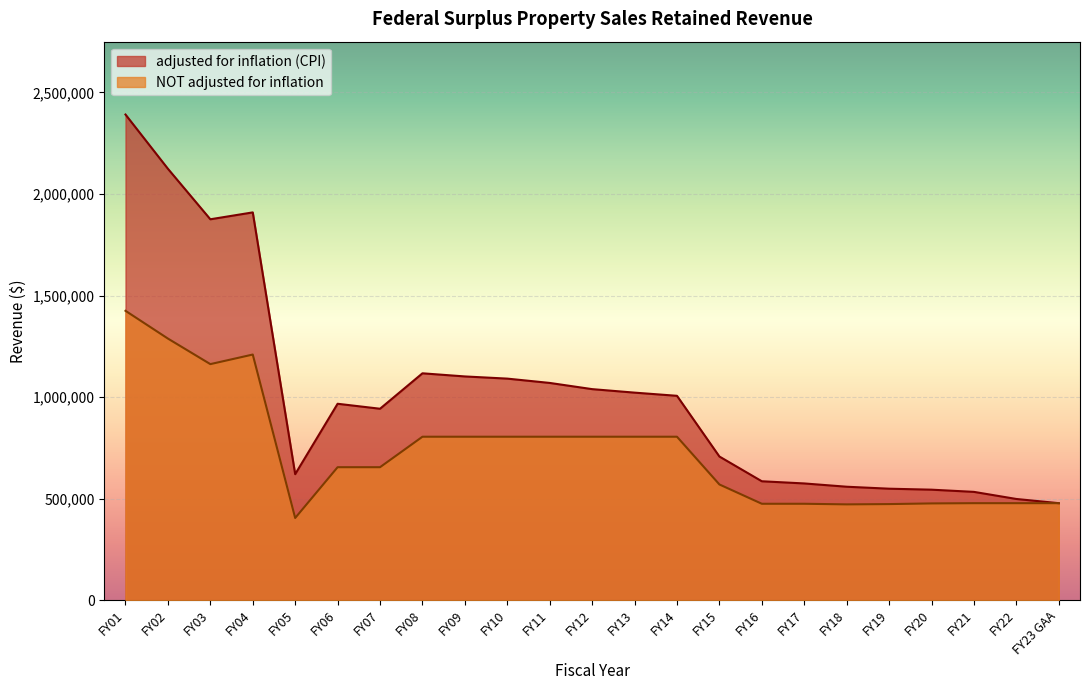

What are all the series names shown in the legend?

adjusted for inflation (CPI), NOT adjusted for inflation